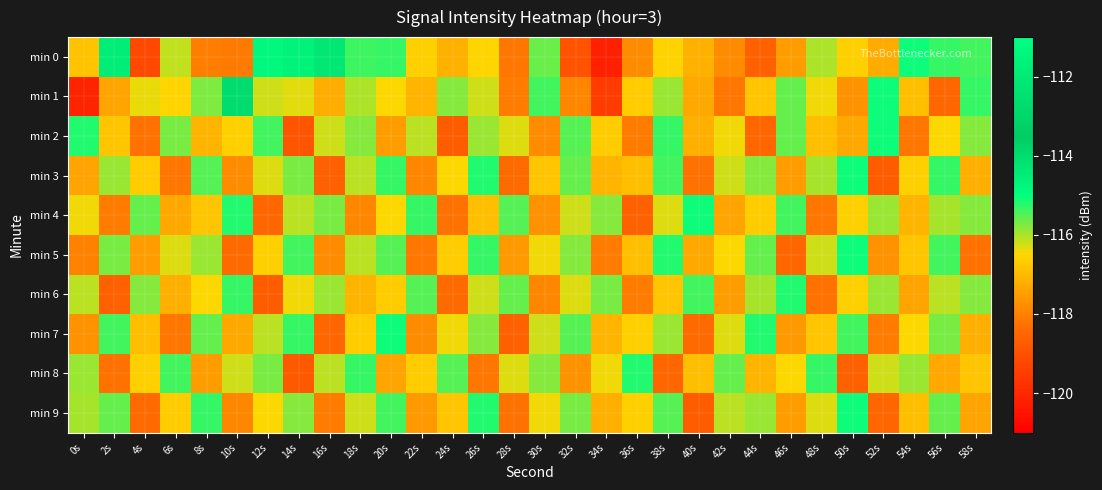

Which category has the highest value across all series?

2s